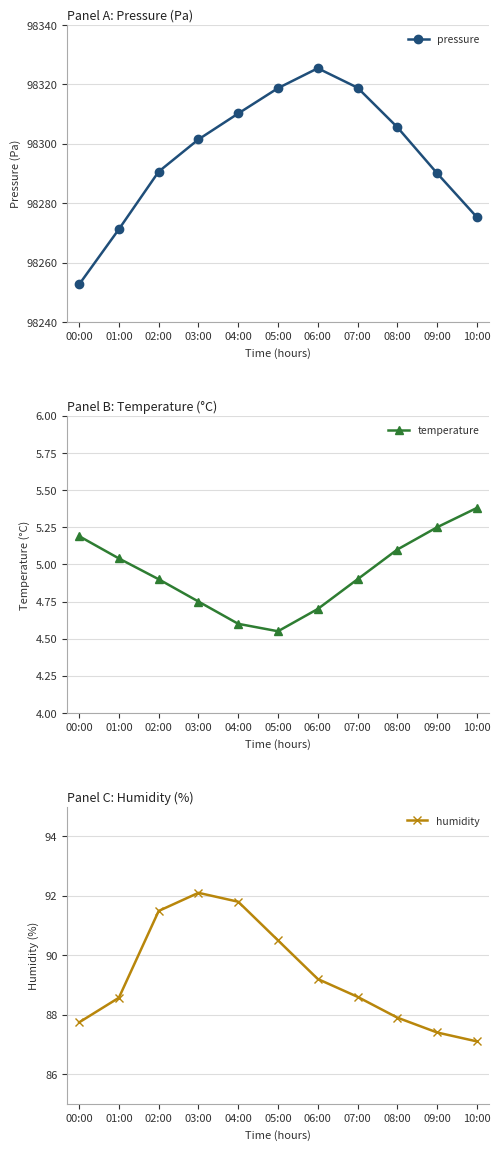

How many categories are shown in the chart?

11